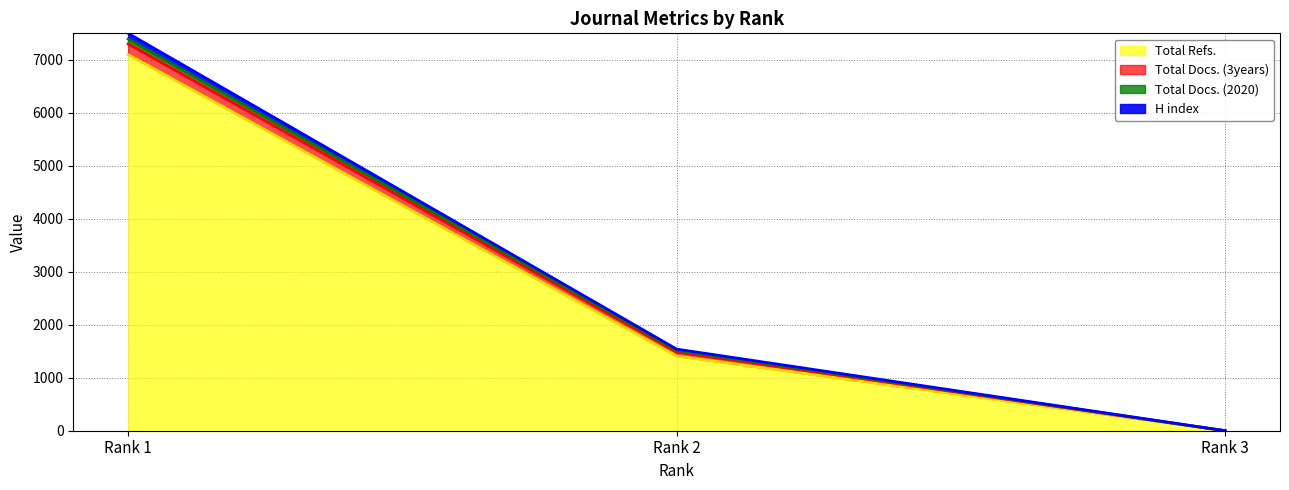

Where is H index nearest to the value 3750?

Rank 2